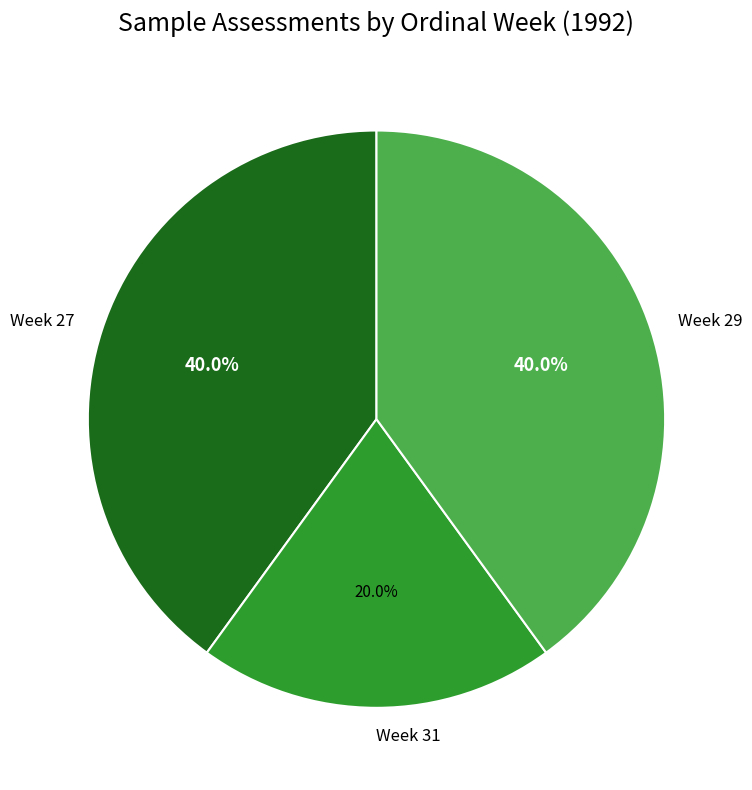

What is the smallest slice in the pie chart?

Week 31